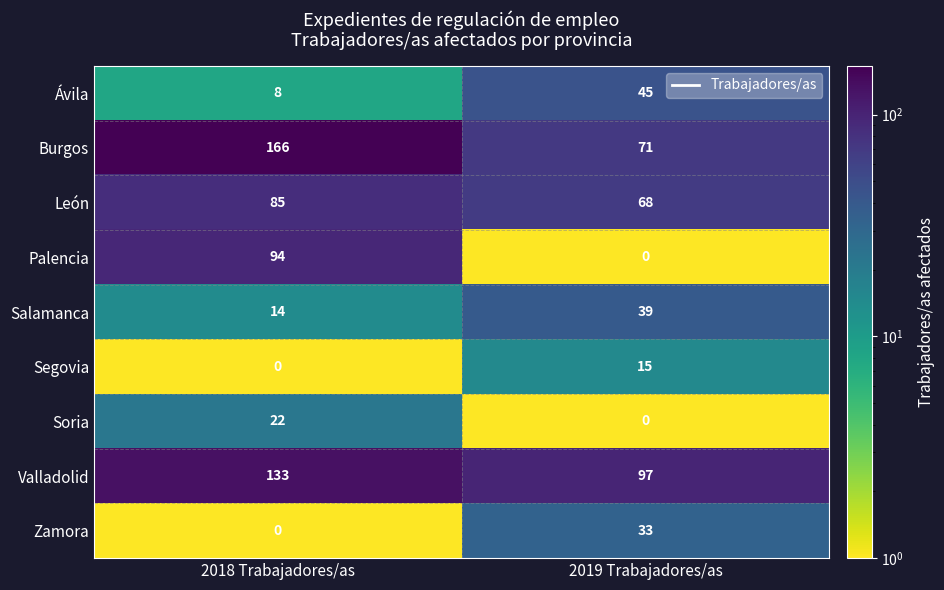

What is the total value across all series at 2018 Trabajadores/as?

522